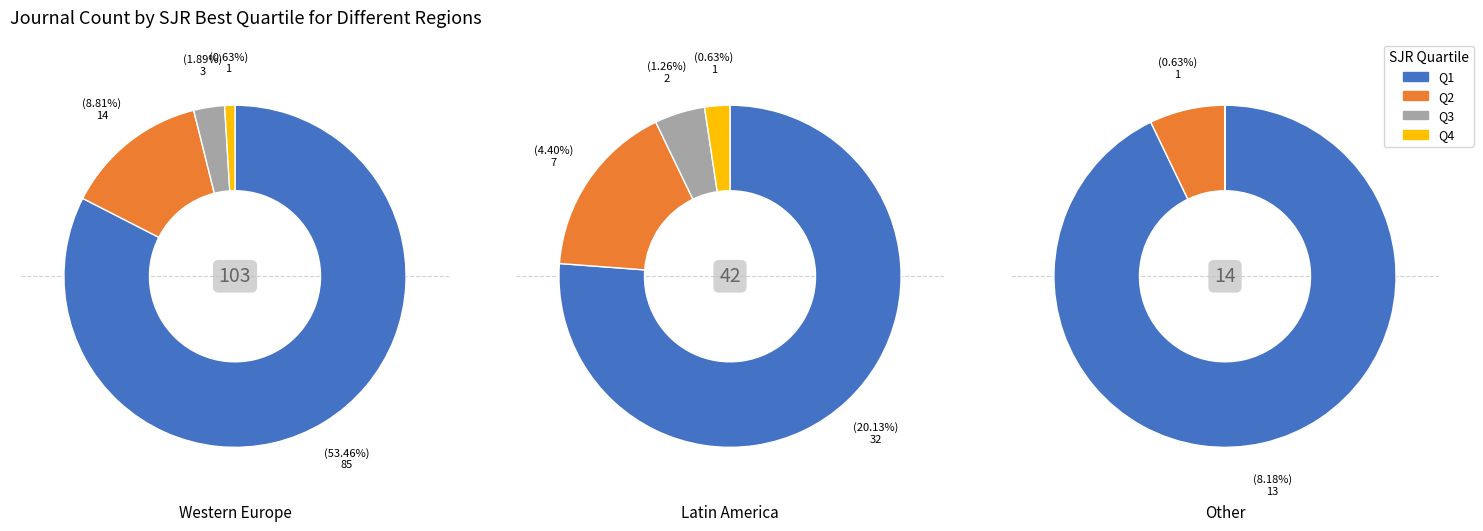

How many segments does this pie chart have?

4